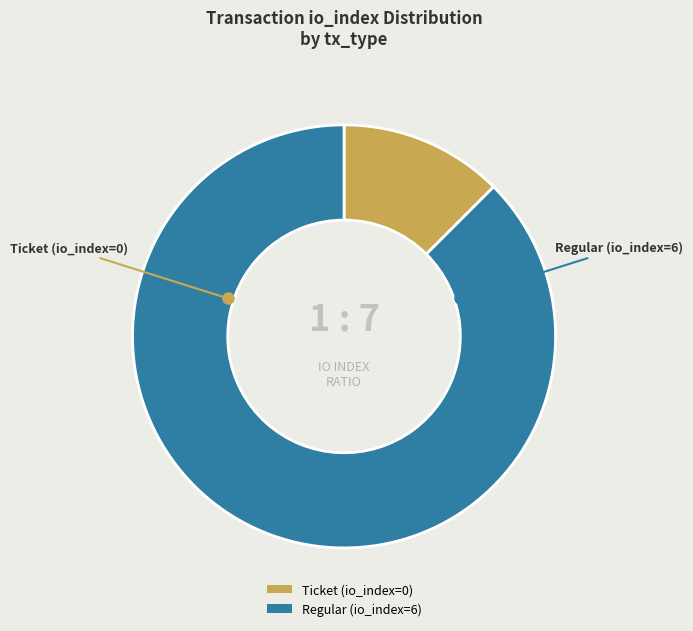

Approximately how many times larger is the value at Regular (io_index=6) compared to Ticket (io_index=0)?

7.0